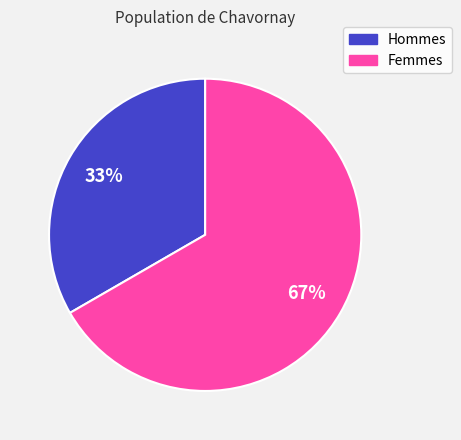

Does any single category account for the majority?

Yes